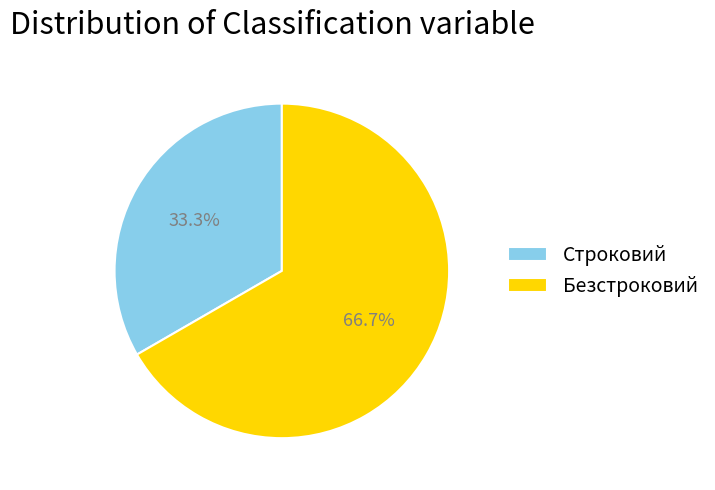

Rank the categories by value from highest to lowest.

Безстроковий, Строковий